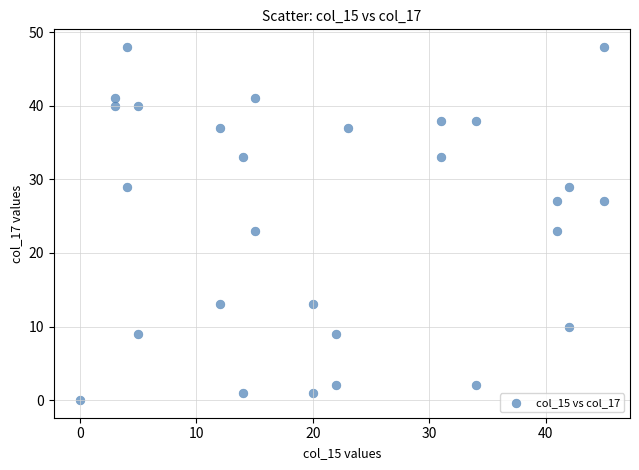

What is the range of X values (max minus min)?

45